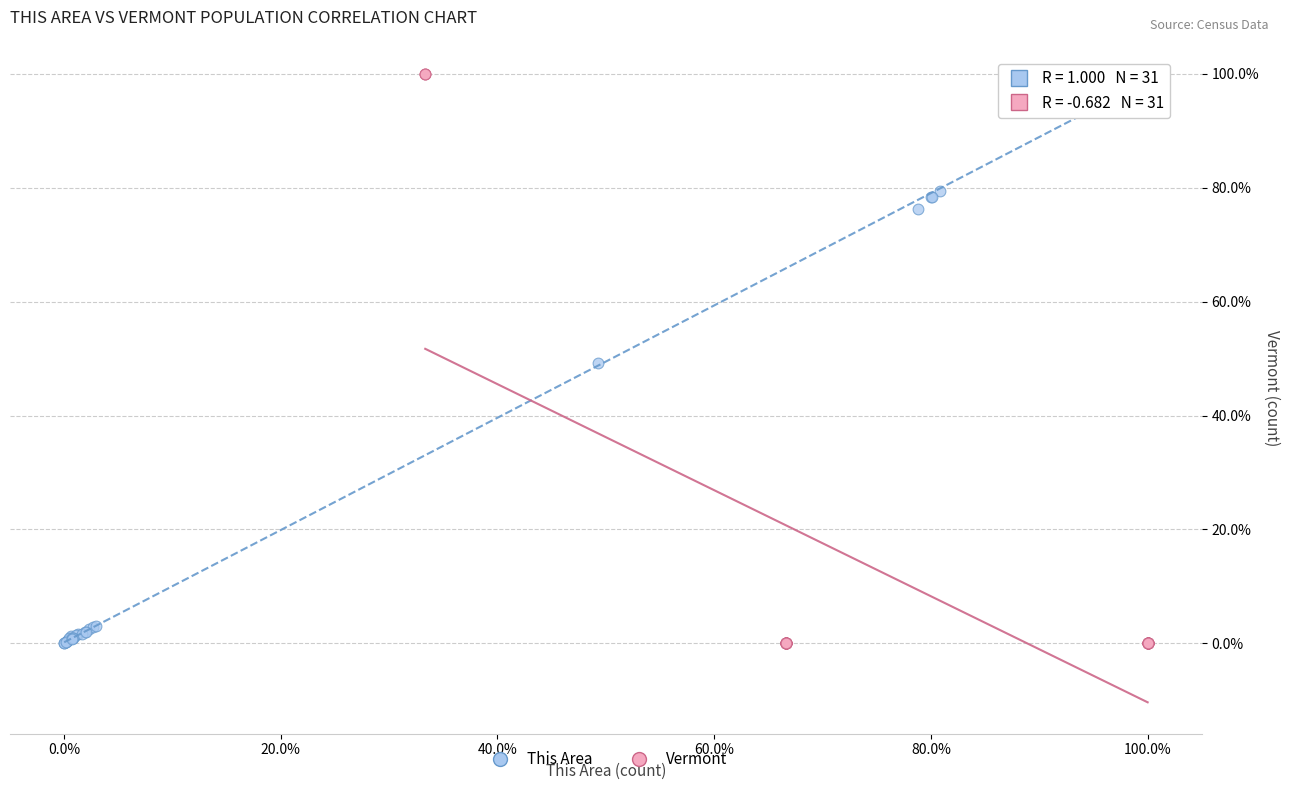

What are all the series names shown in the legend?

This Area, Vermont